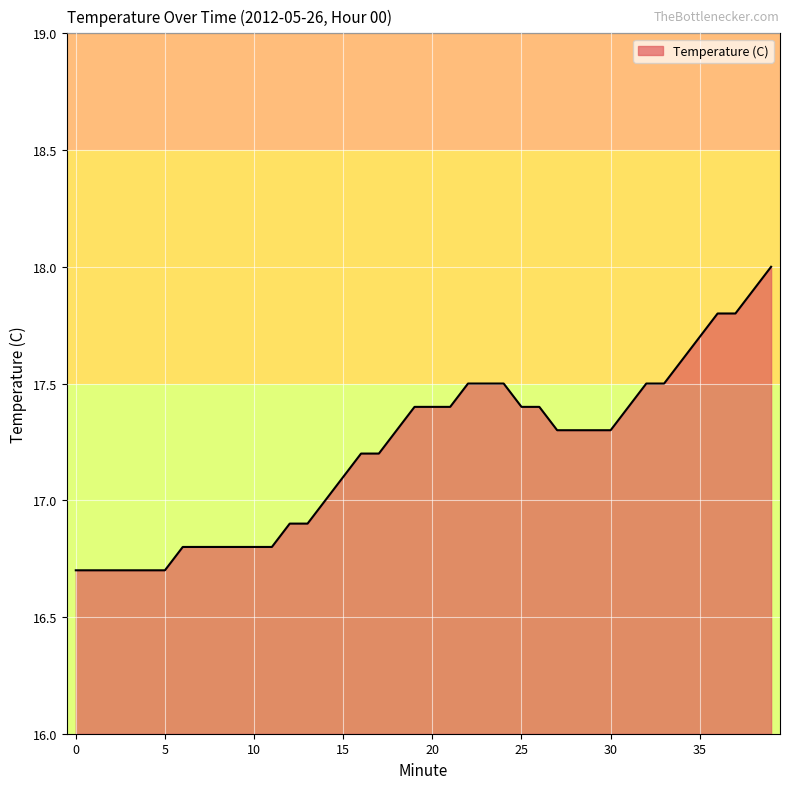

What is the smallest value displayed?

16.7